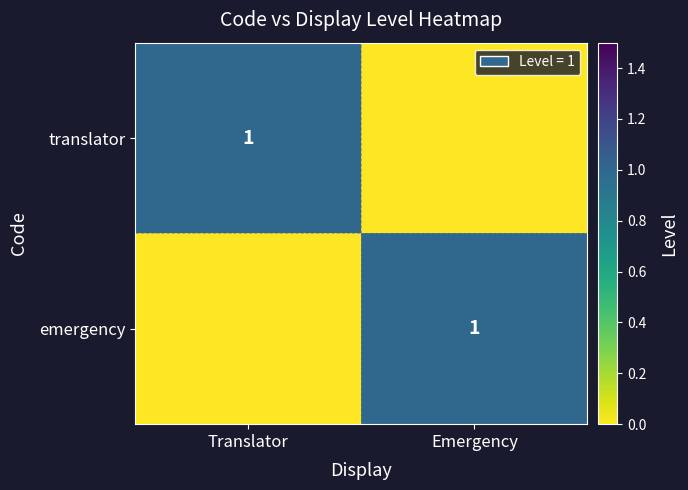

Is it true that emergency equals 0 at Emergency?

False